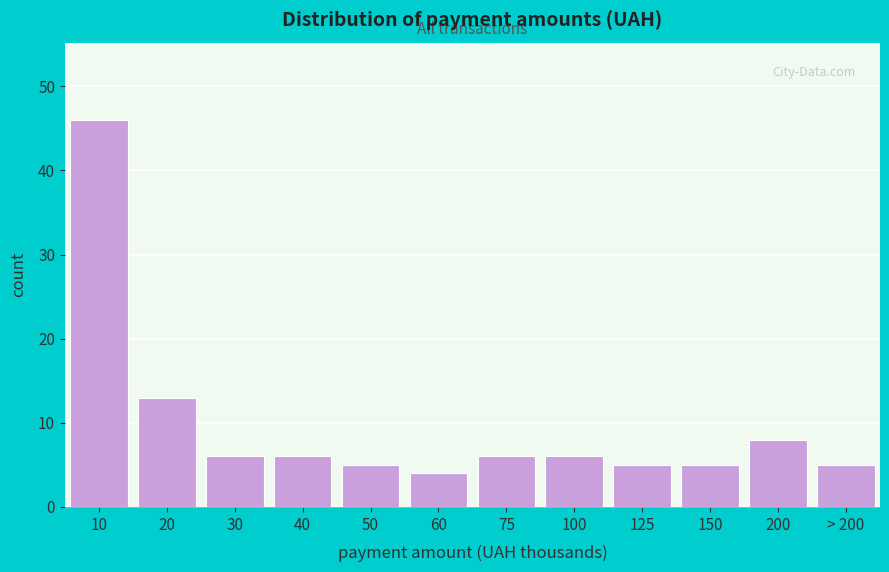

Reading right to left, transcribe all the data shown in this chart.

> 200=5	200=8	150=5	125=5	100=6	75=6	60=4	50=5	40=6	30=6	20=13	10=46